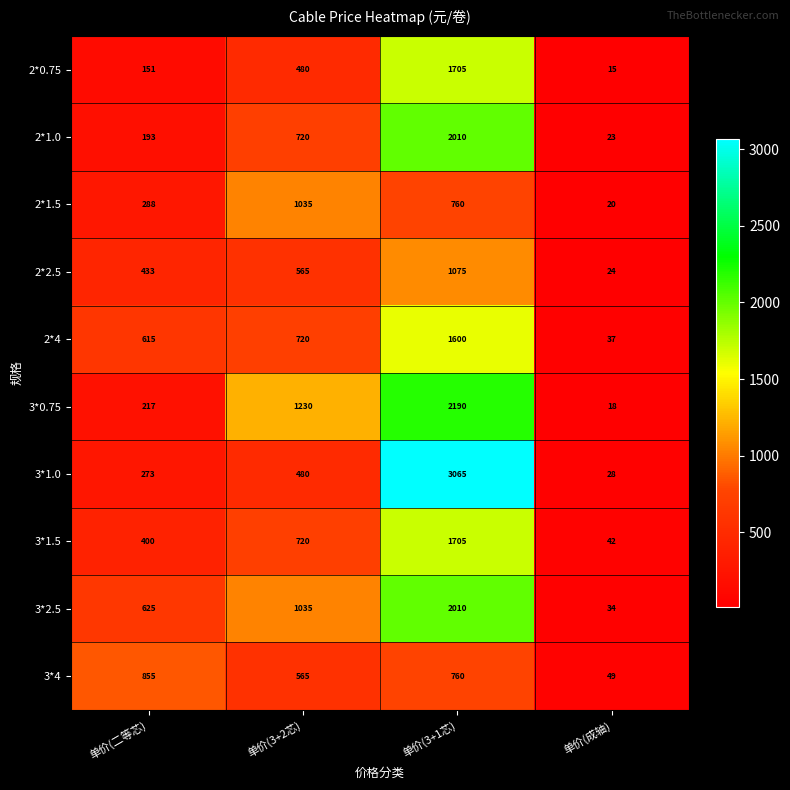

What is the difference between the highest and lowest values at 单价(成轴)?

34